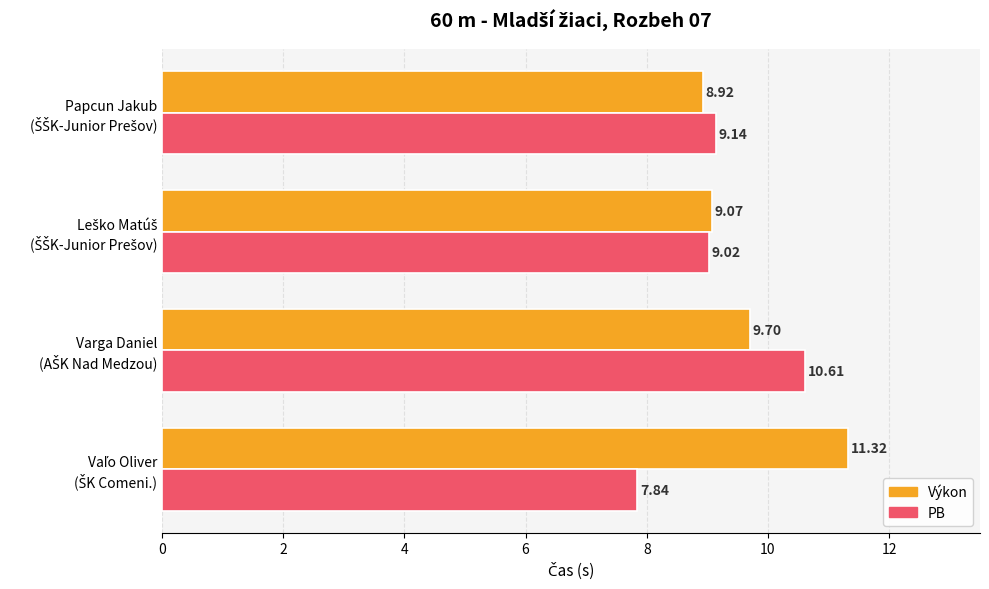

What is the difference between the second highest and second lowest values in the Výkon series?

0.6